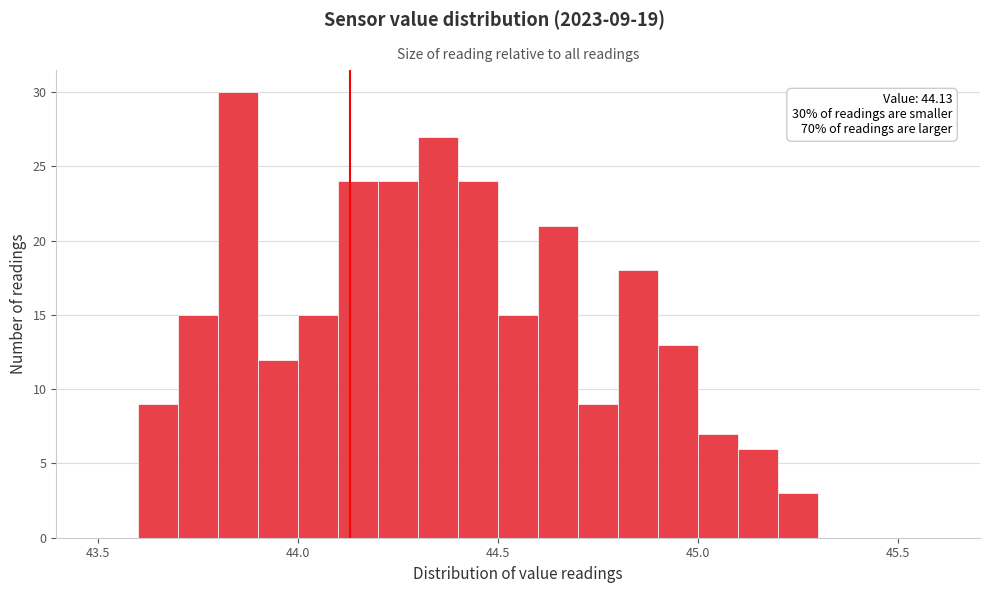

Read against the x-axis, roughly where is the centre of the tallest bar?

43.85